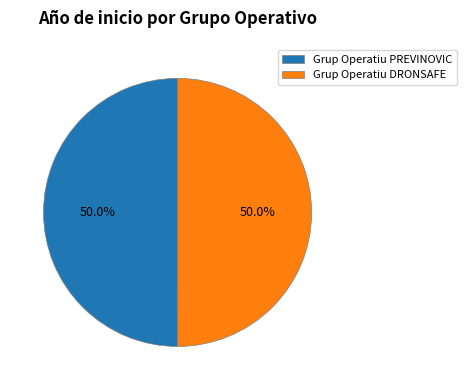

How many slices are in this pie chart?

2